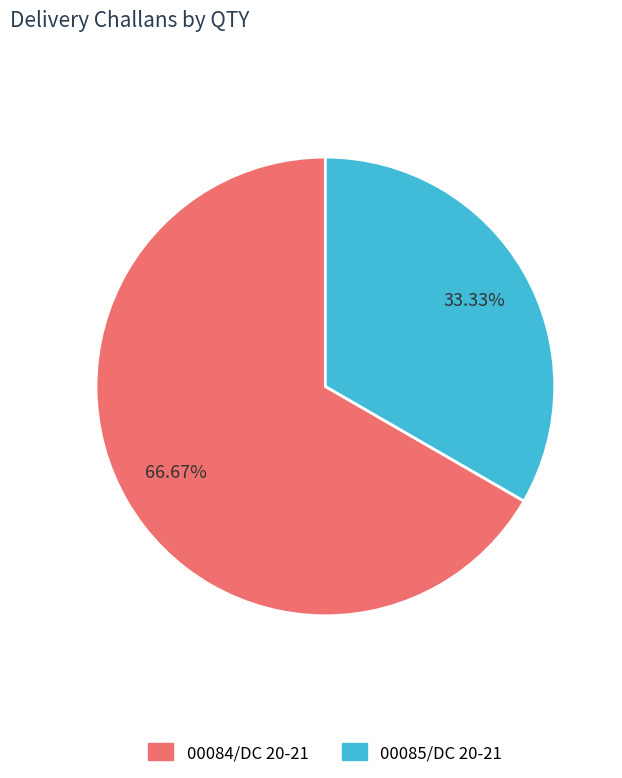

What is the ratio of the value at 00085/DC 20-21 to the value at 00084/DC 20-21?

0.5